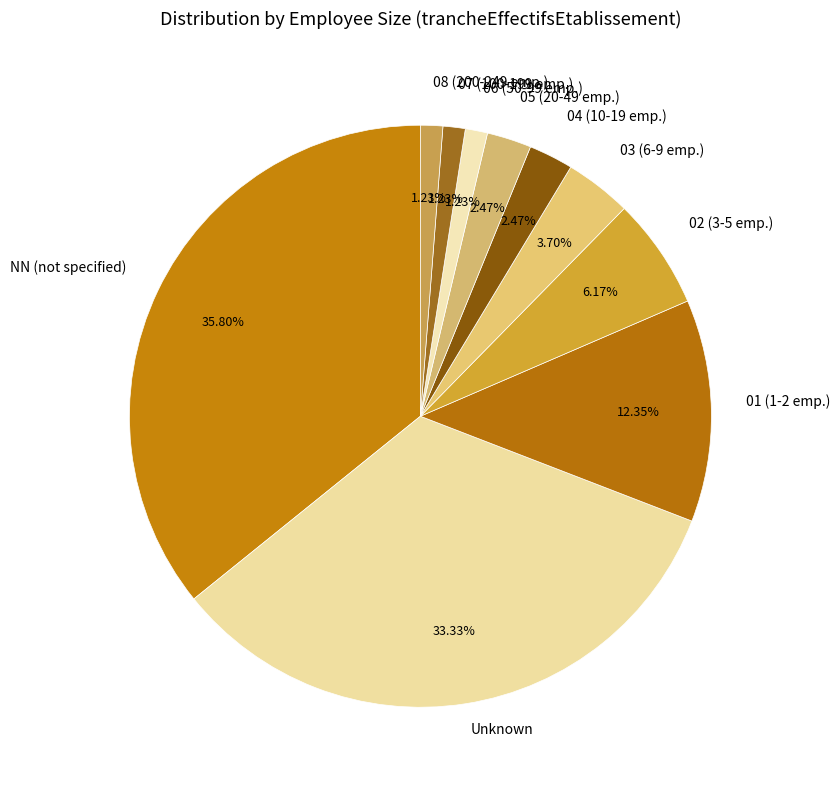

Is there a majority slice in this chart?

No